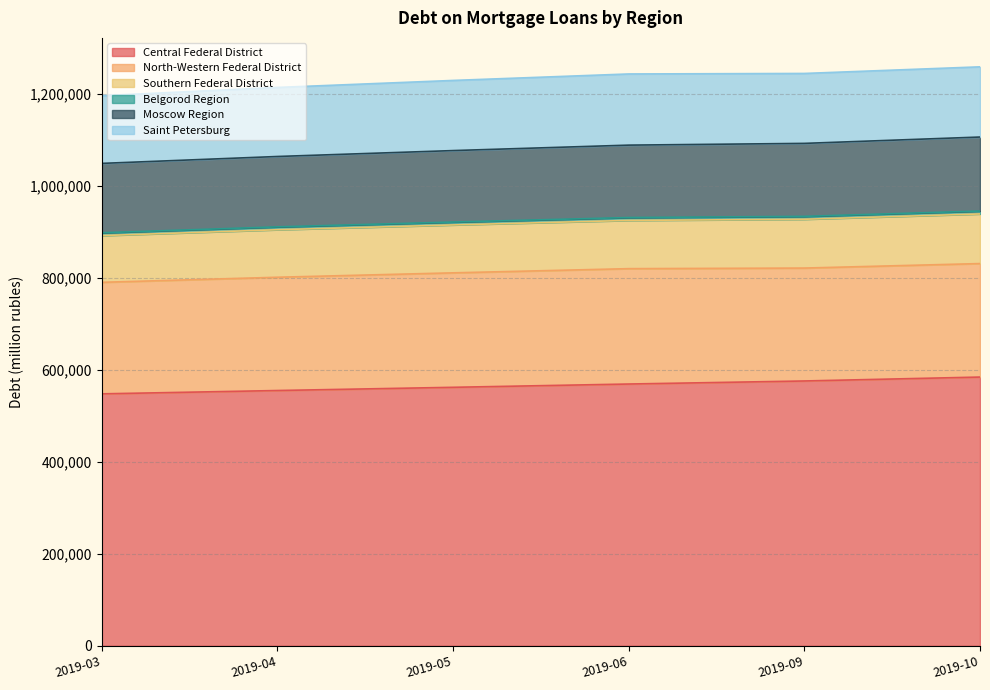

At how many categories does at least one series exceed 1023915?

6